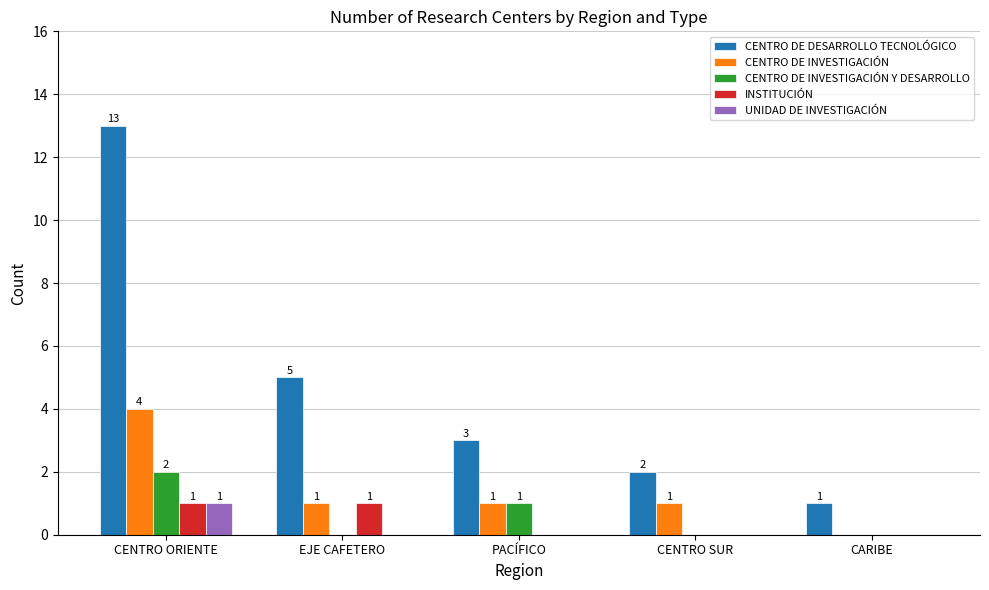

Reading left to right, transcribe all the data shown in this chart.

CENTRO DE DESARROLLO TECNOLÓGICO: CENTRO ORIENTE=13	EJE CAFETERO=5	PACÍFICO=3	CENTRO SUR=2	CARIBE=1
CENTRO DE INVESTIGACIÓN: CENTRO ORIENTE=4	EJE CAFETERO=1	PACÍFICO=1	CENTRO SUR=1	CARIBE=0
CENTRO DE INVESTIGACIÓN Y DESARROLLO: CENTRO ORIENTE=2	EJE CAFETERO=0	PACÍFICO=1	CENTRO SUR=0	CARIBE=0
INSTITUCIÓN: CENTRO ORIENTE=1	EJE CAFETERO=1	PACÍFICO=0	CENTRO SUR=0	CARIBE=0
UNIDAD DE INVESTIGACIÓN: CENTRO ORIENTE=1	EJE CAFETERO=0	PACÍFICO=0	CENTRO SUR=0	CARIBE=0